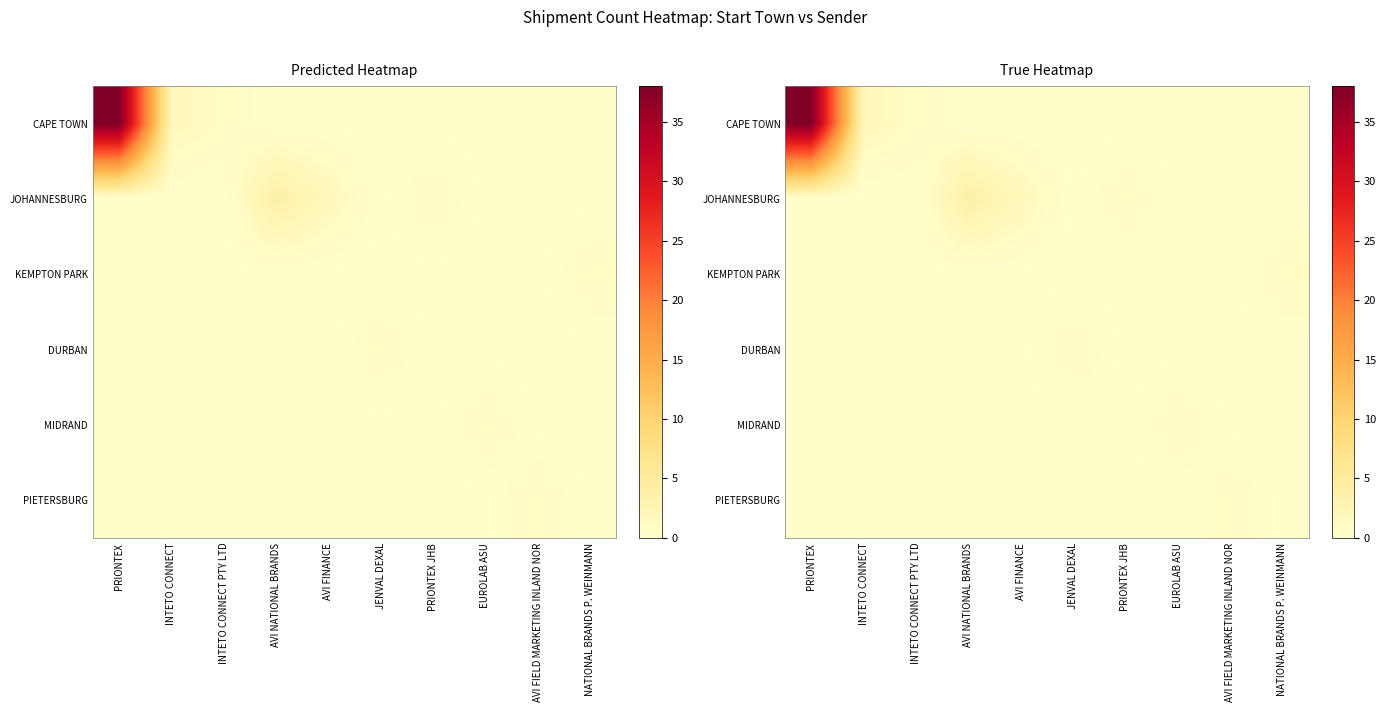

Which label corresponds to the smallest value in the chart?

AVI NATIONAL BRANDS